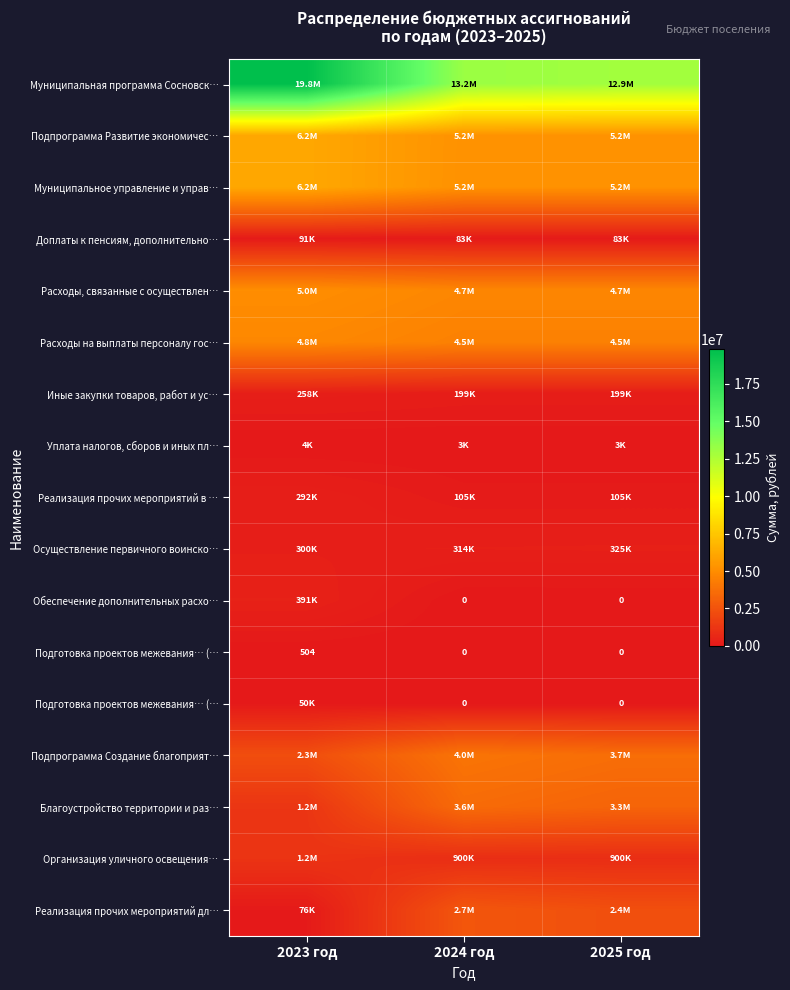

Which has a higher value, 2025 год or 2023 год?

2023 год